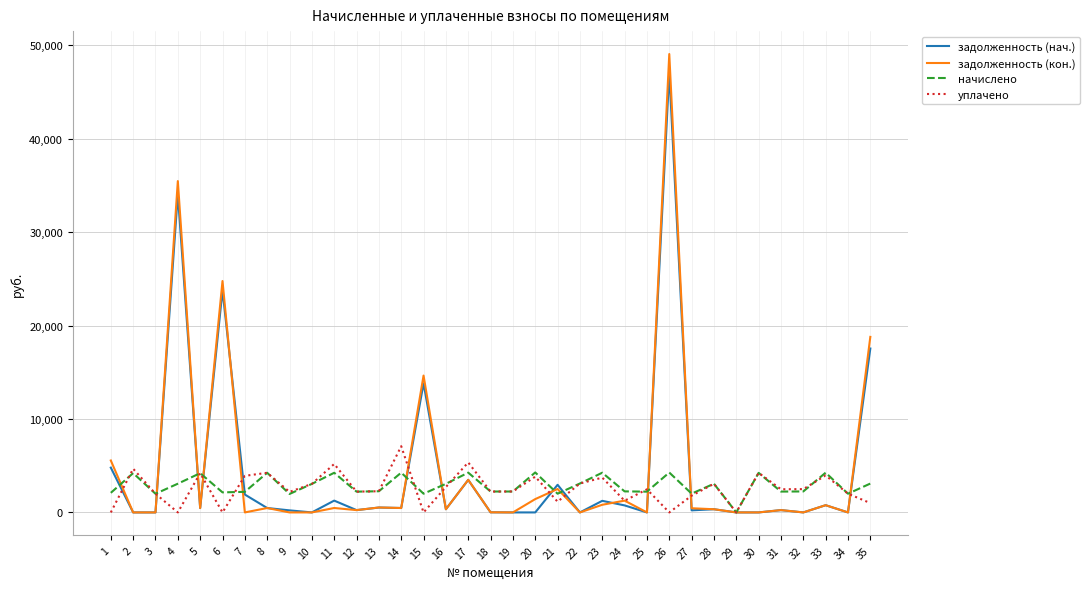

Is the value of задолженность (кон.) at 9 greater than the value of задолженность (нач.) at 7?

No